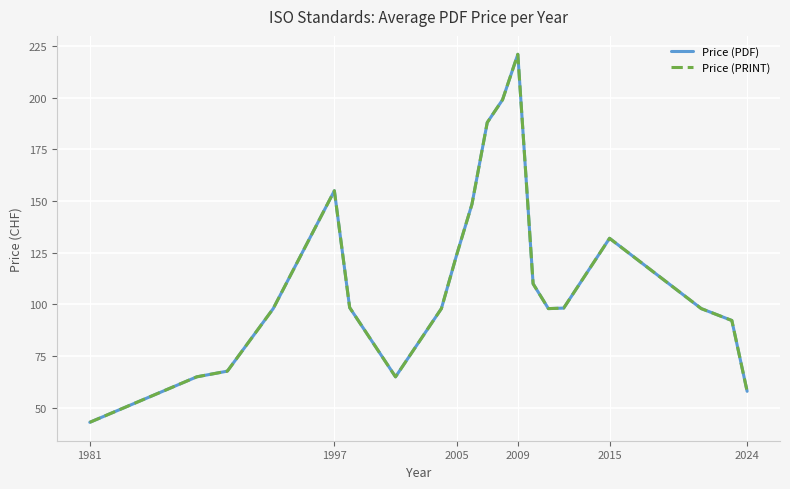

Does the chart have visible grid lines?

Yes